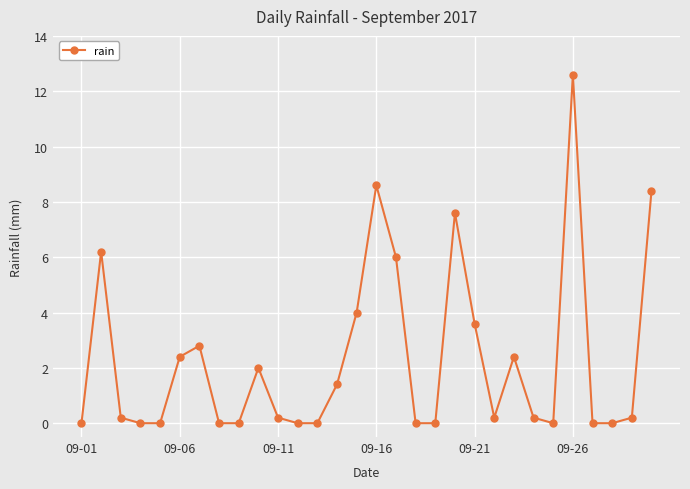

How many lines are shown in the chart?

1